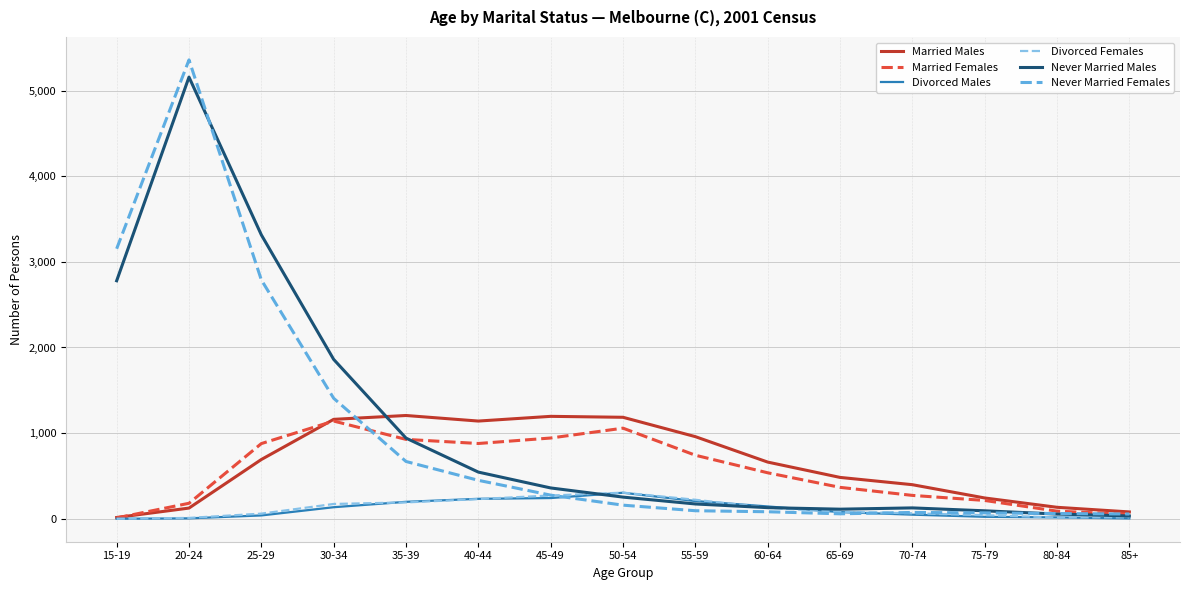

At which category is the sum across all series the highest?

20-24